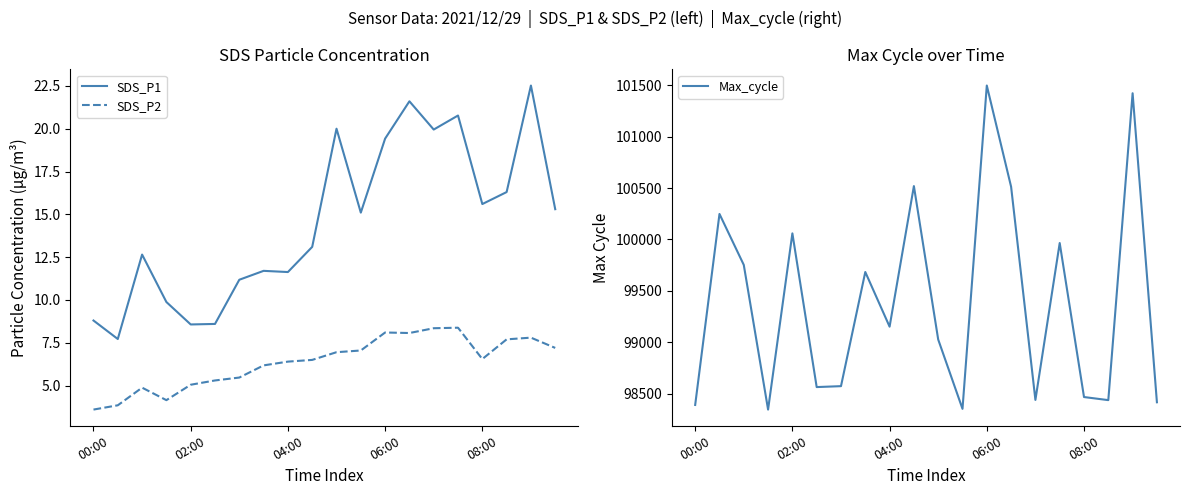

At which label is Max_cycle closest to 99921?

15